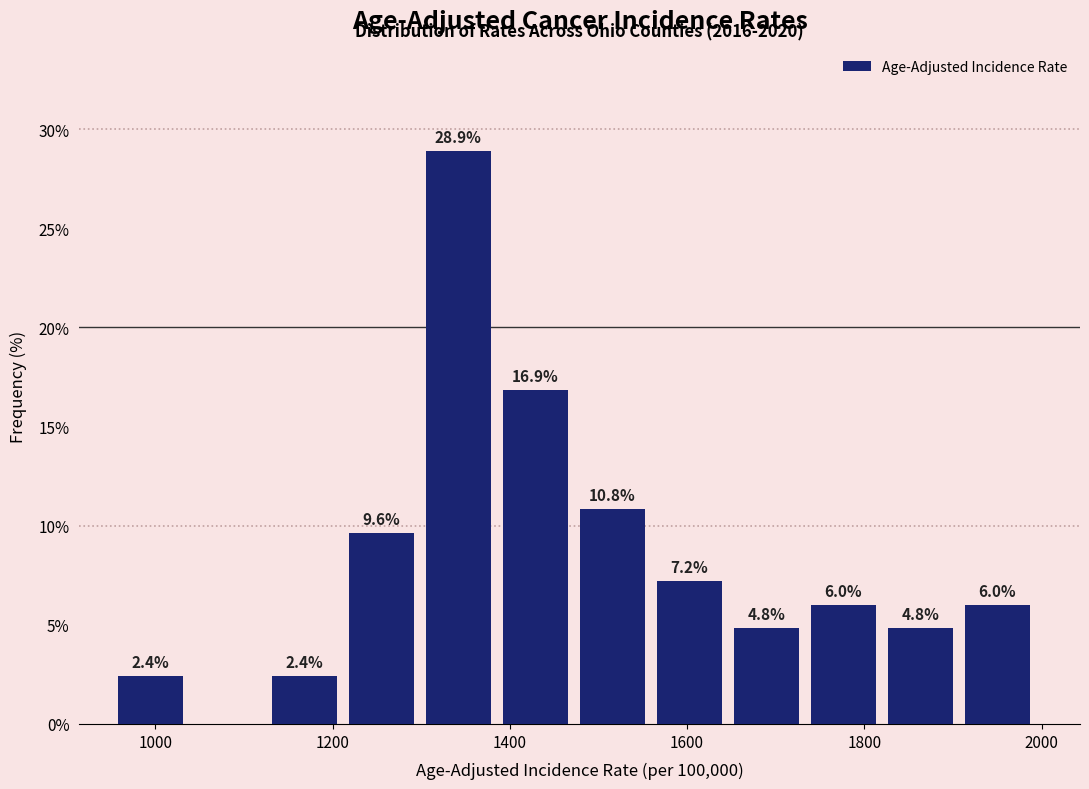

Over which range of the x-axis is the bar tallest?

1300 to 1400